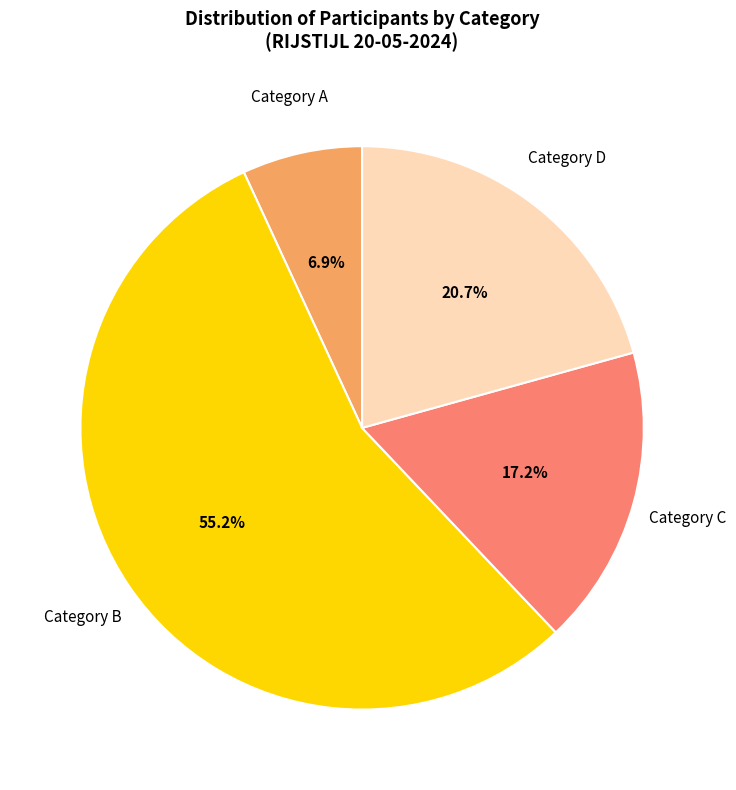

Does any single category account for the majority?

Yes